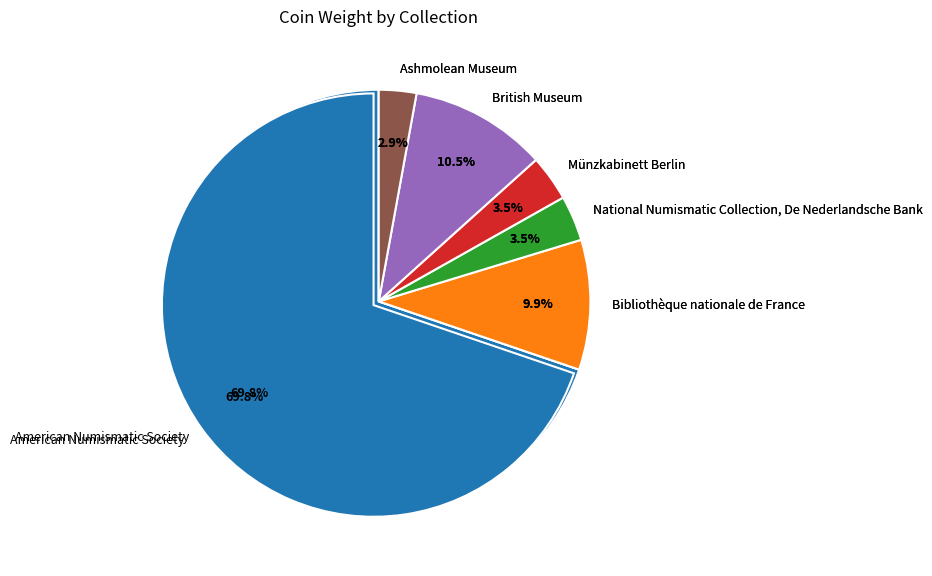

To the nearest percent, what portion does Ashmolean Museum represent?

3%